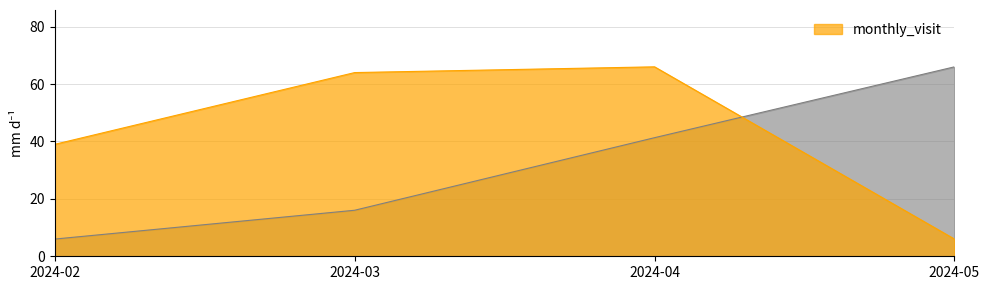

Is it true that __id equals 71.7 at 2024-04?

False